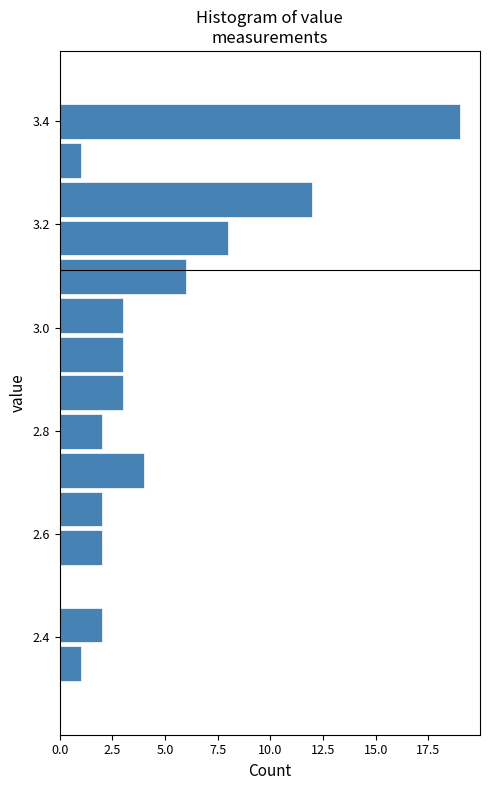

Read against the y-axis, roughly where is the centre of the longest bar?

3.40